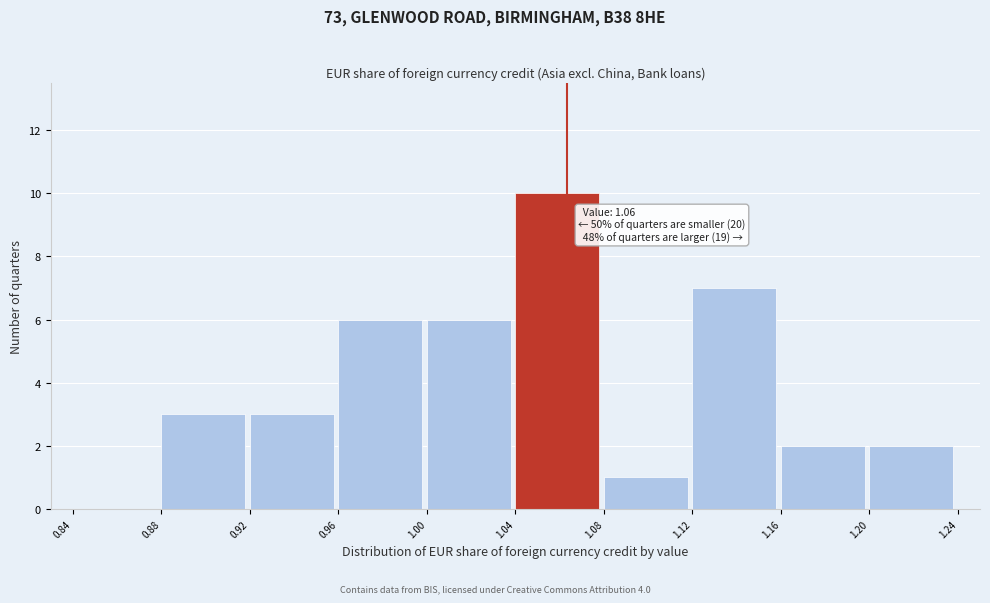

Over which range of the x-axis is the bar tallest?

1.04 to 1.08